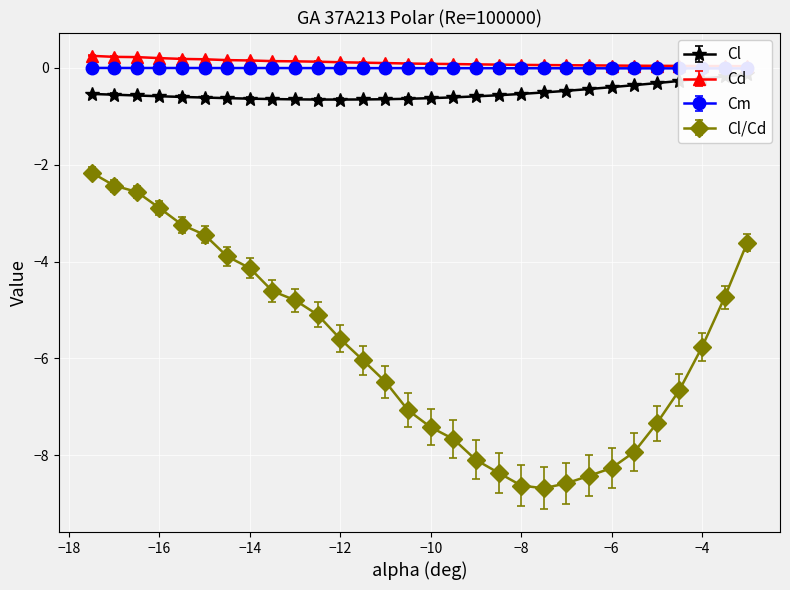

True or false: Cl/Cd has a value of -4.1 at −14.

True